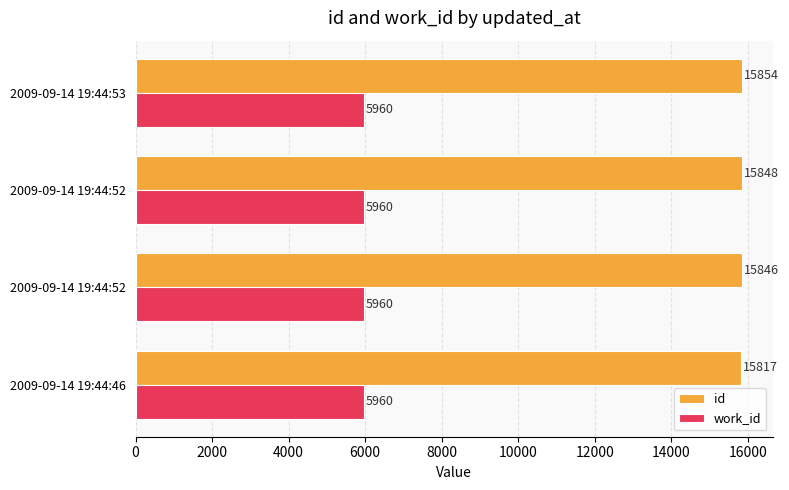

Count the number of categories in the chart.

4